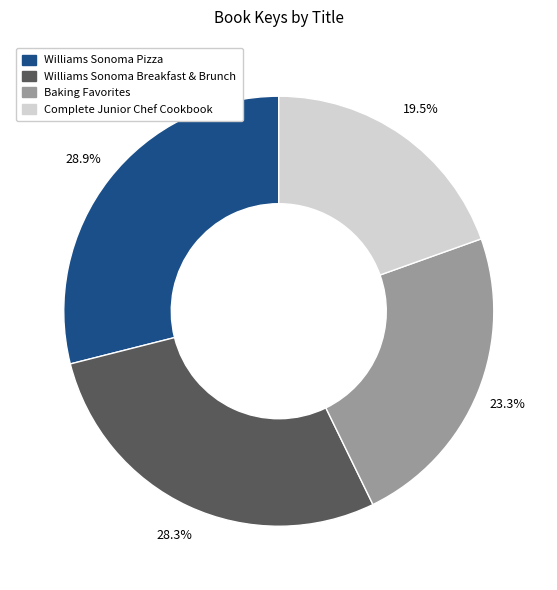

Which slice is the largest?

Williams Sonoma Pizza